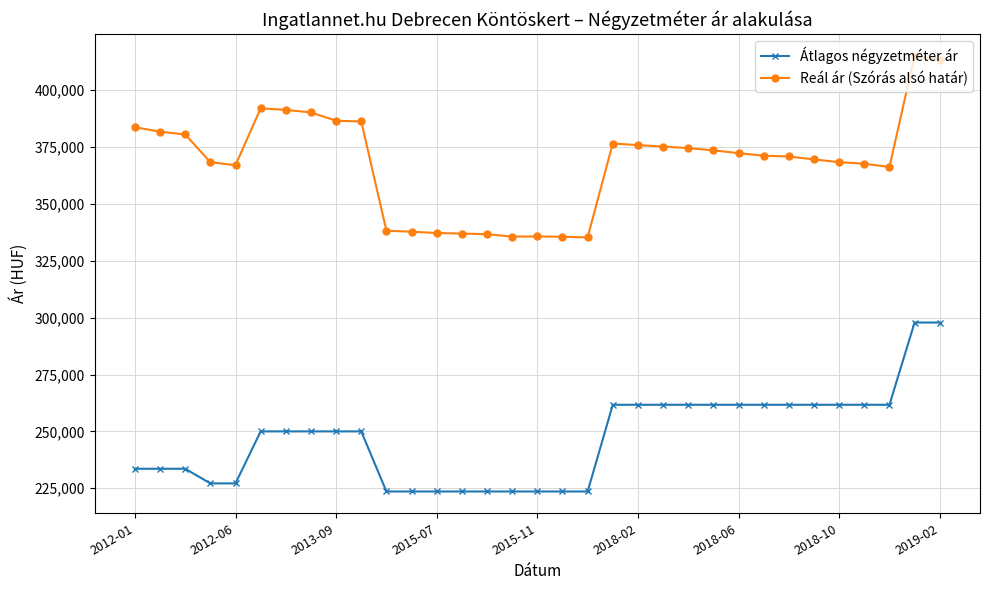

Count the number of data series in this chart.

2